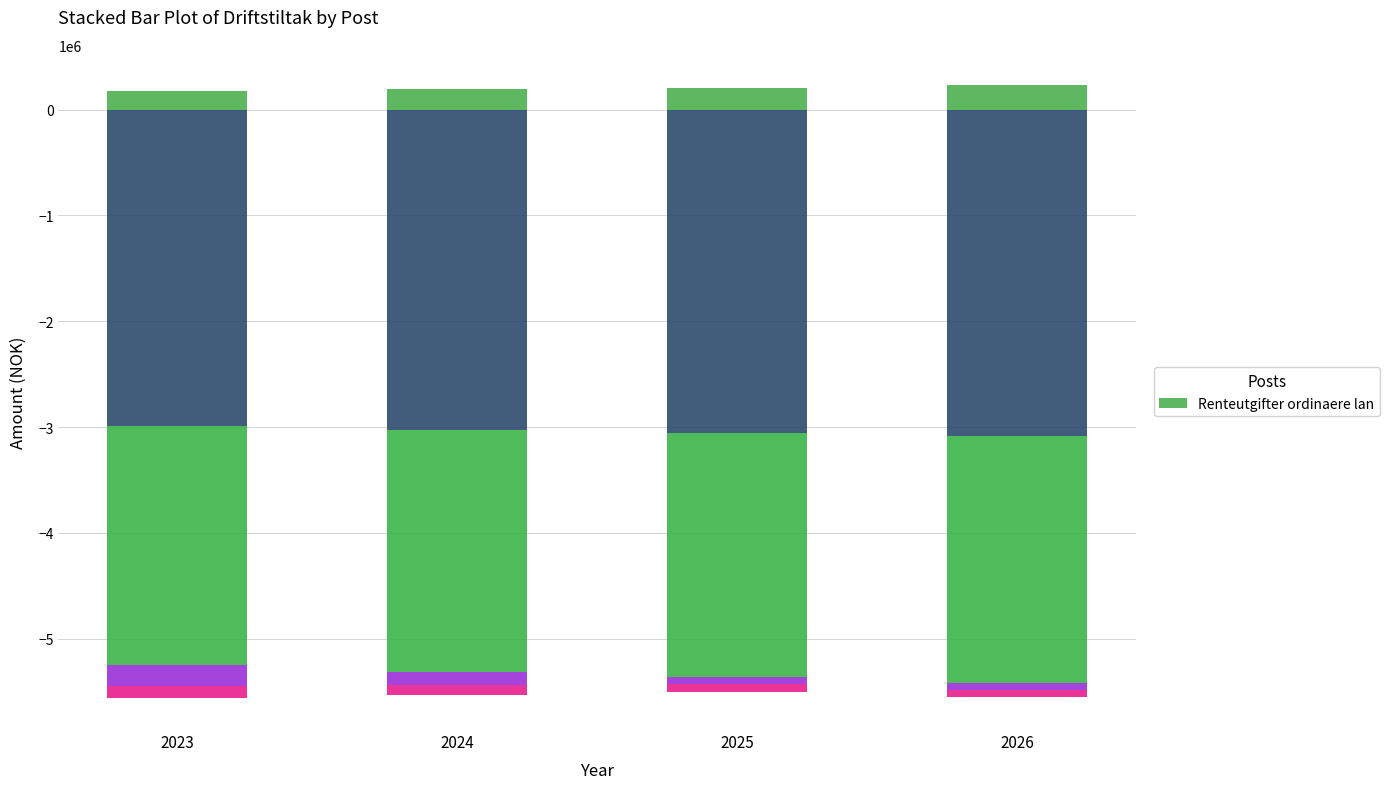

Is it true that the value at 2024 is 194000?

True